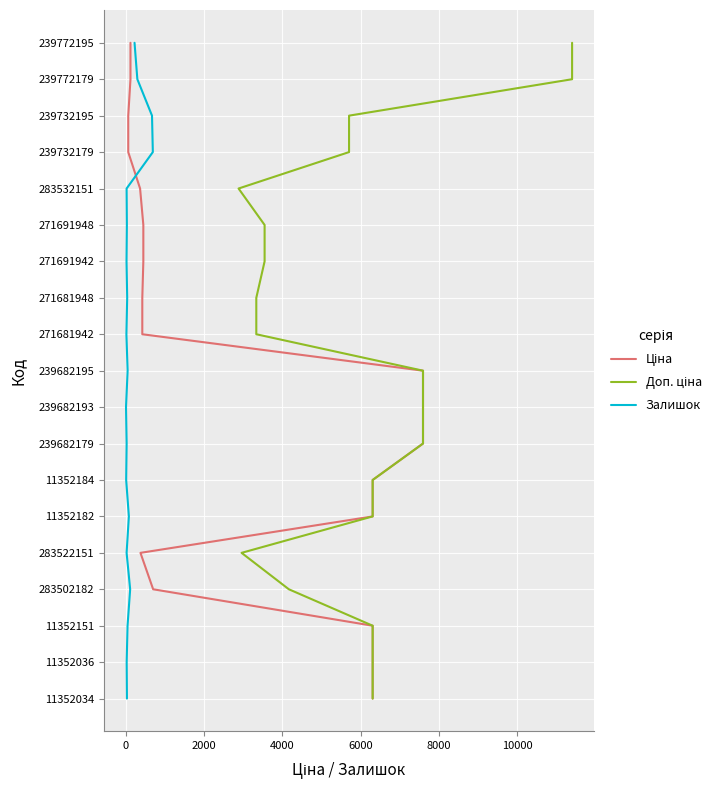

True or false: Ціна has more than 2 interior local peaks.

False